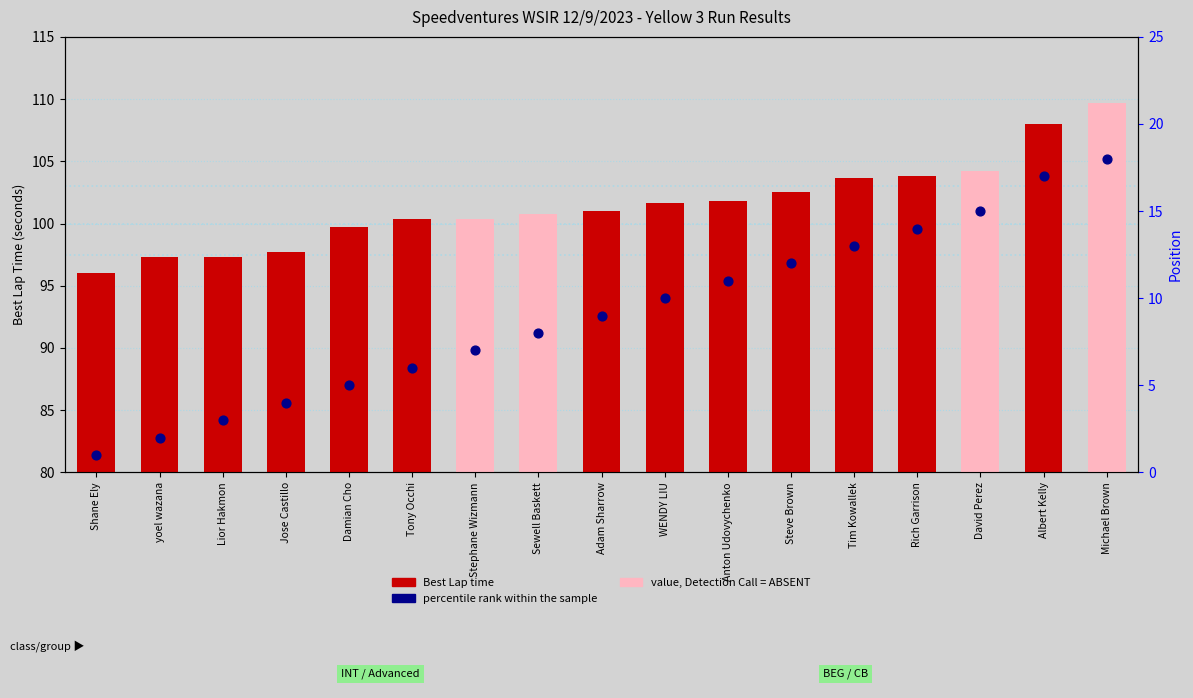

What is the change in value from Rich Garrison to David Perez?

+1